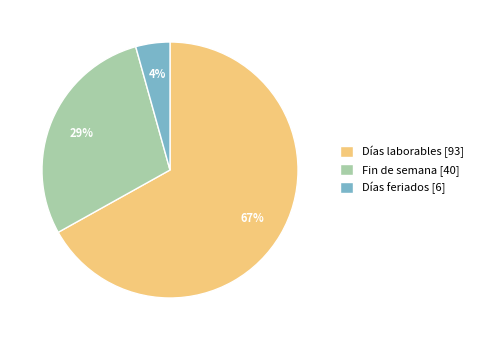

To the nearest percent, what is the difference between the largest and smallest slice percentages?

63%